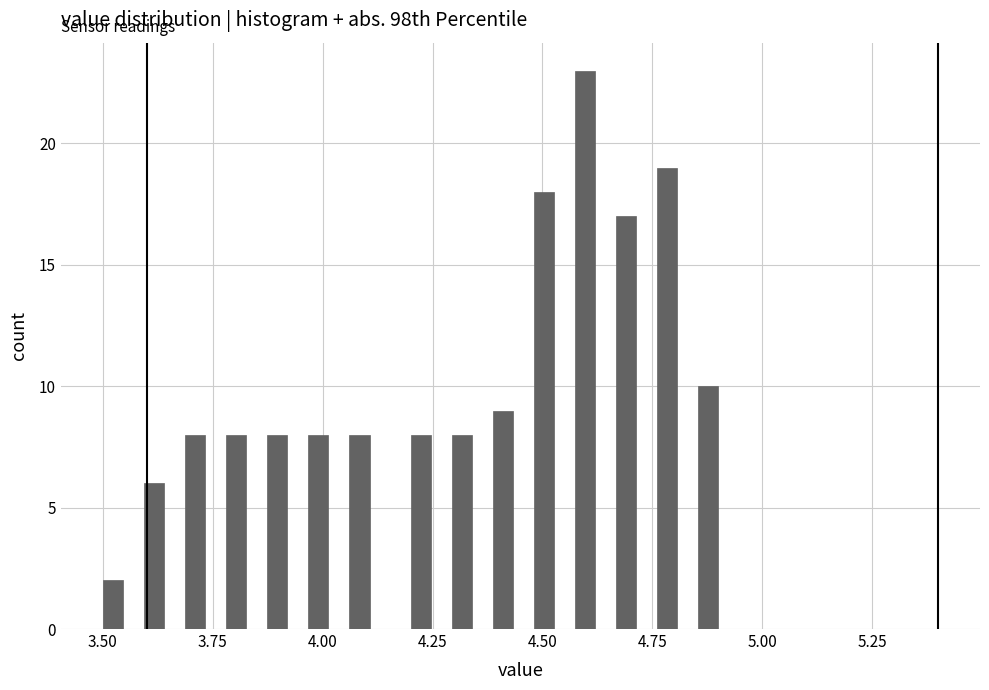

Around what value on the x-axis is the tallest bar? Give the approximate position of its centre, as read against the axis.

4.60